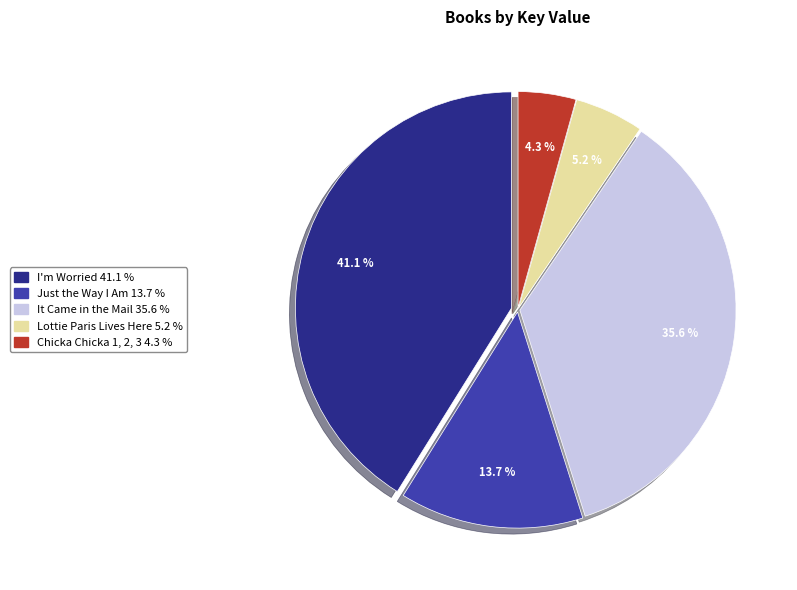

True or false: I'm Worried accounts for 50% of the total.

False